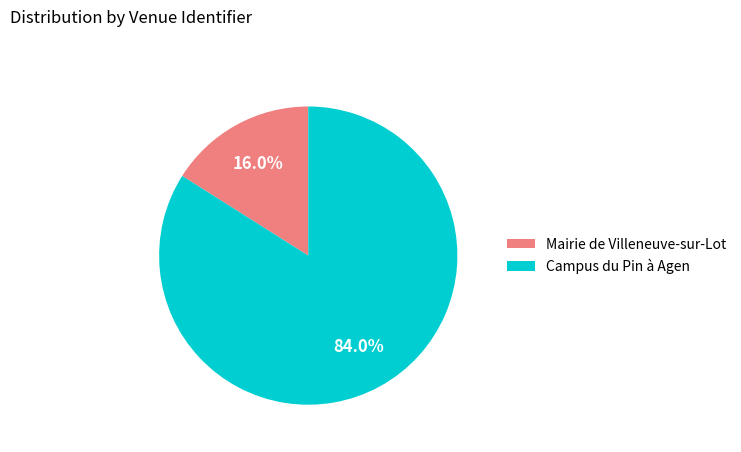

Rank the categories by value from highest to lowest.

Campus du Pin à Agen, Mairie de Villeneuve-sur-Lot